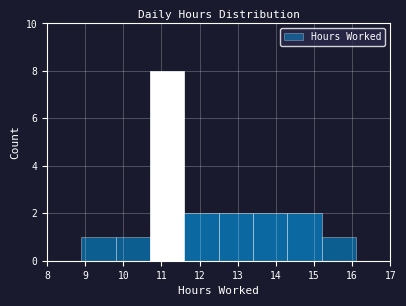

Reading left to right, list every bar in this chart as the range it spans on the x-axis followed by its height. The values are not printed on the chart, so give them approximately, as read against the axis.

8.0 to 8.9: 0
8.9 to 9.8: 1
9.8 to 10.7: 1
10.7 to 11.6: 8
11.6 to 12.5: 2
12.5 to 13.4: 2
13.4 to 14.3: 2
14.3 to 15.2: 2
15.2 to 16.1: 1
16.1 to 17.0: 0